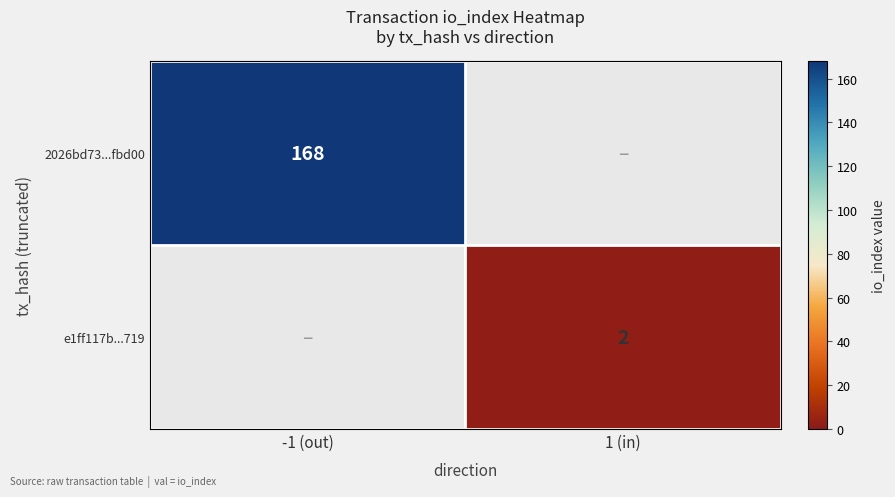

True or false: e1ff117b...719 has a value of 4 at 1 (in).

False